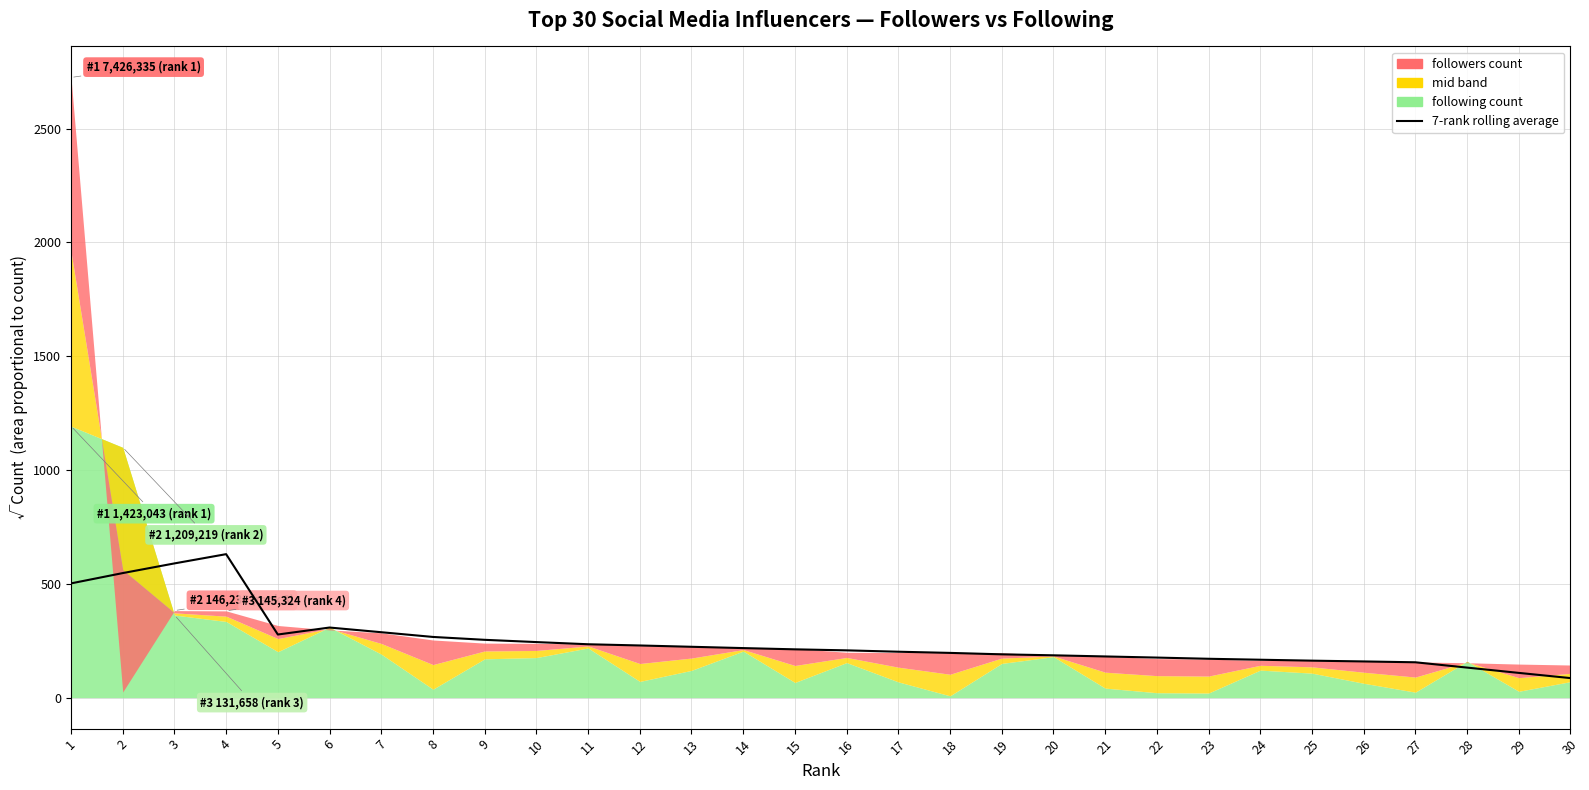

Read the value at 4.

630.4